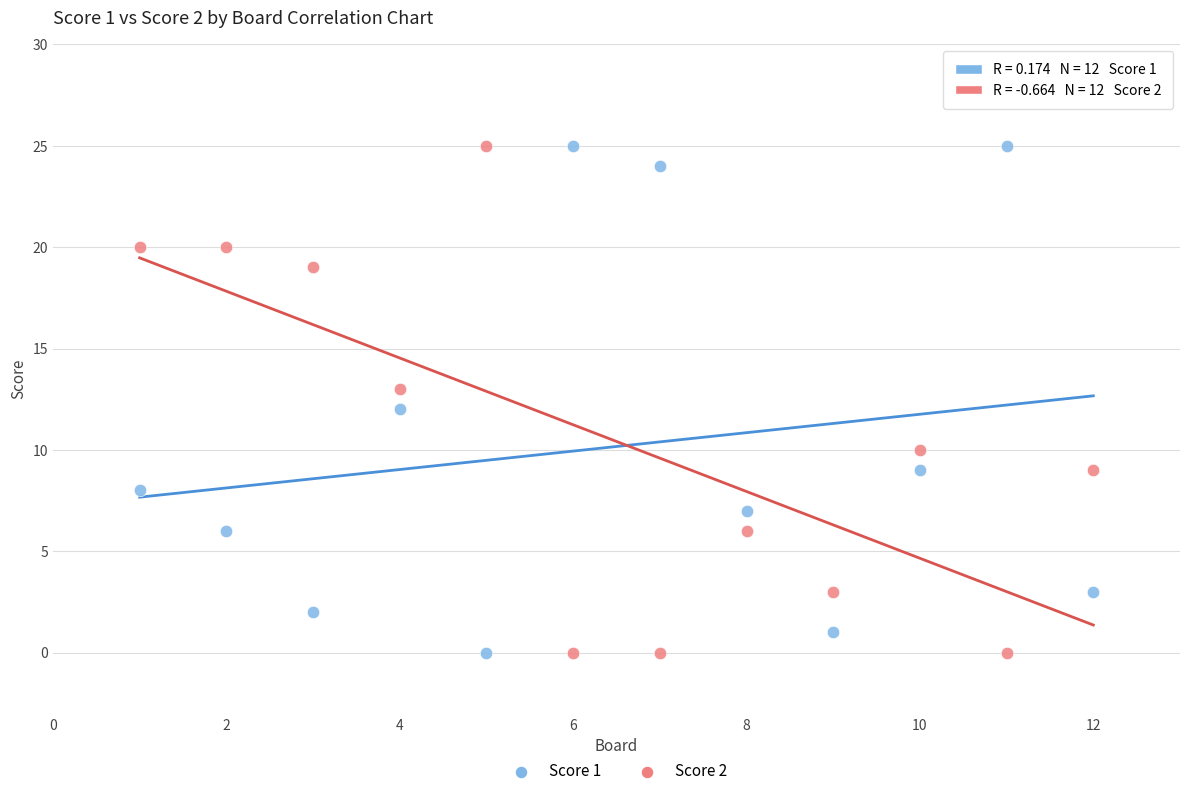

What are all the series names shown in the legend?

Score 1, Score 2